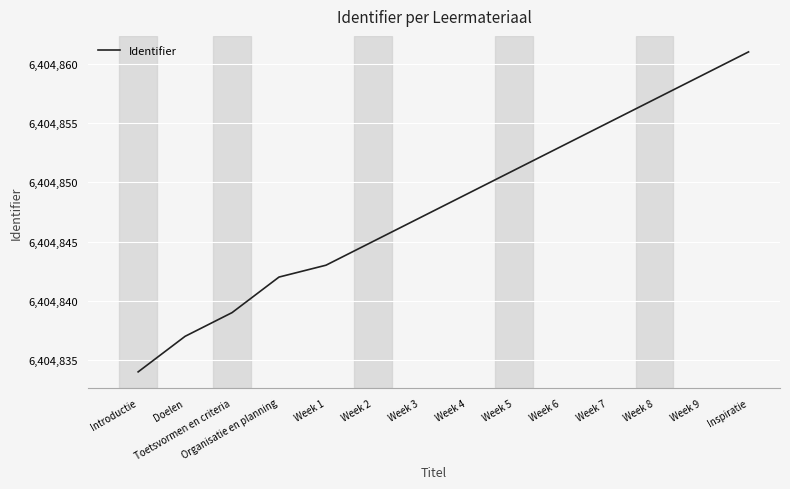

Reading left to right, what are all the values shown in this chart?

Introductie=6404834	Doelen=6404837	Toetsvormen en criteria=6404839	Organisatie en planning=6404842	Week 1=6404843	Week 2=6404845	Week 3=6404847	Week 4=6404849	Week 5=6404851	Week 6=6404853	Week 7=6404855	Week 8=6404857	Week 9=6404859	Inspiratie=6404861